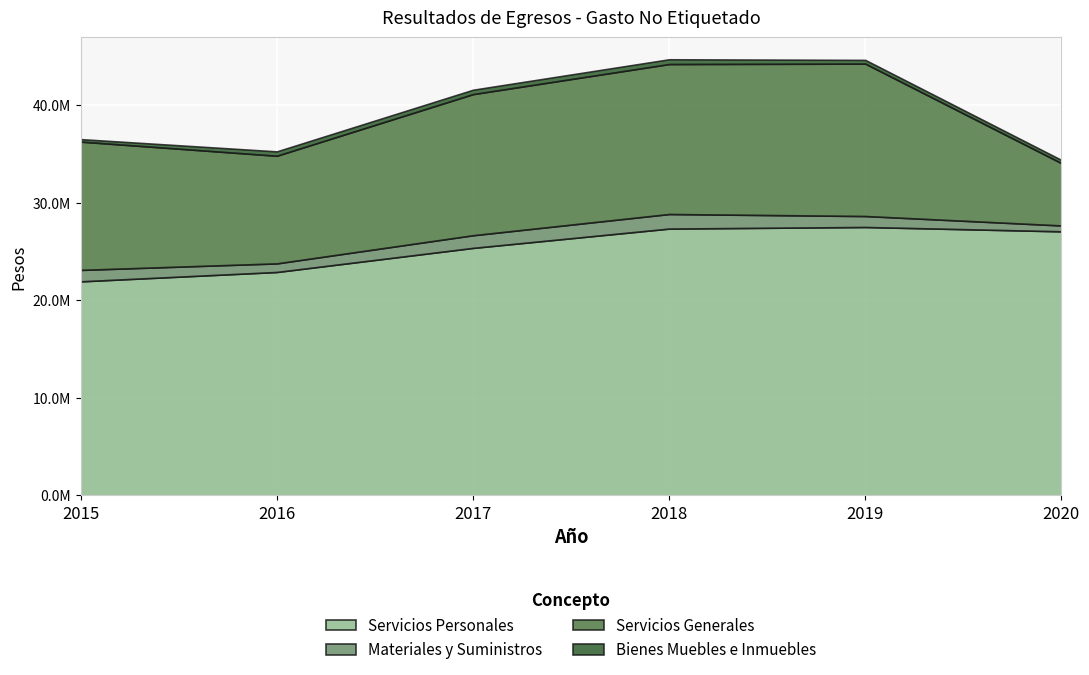

How many data points in Bienes Muebles e Inmuebles are above 445078?

2